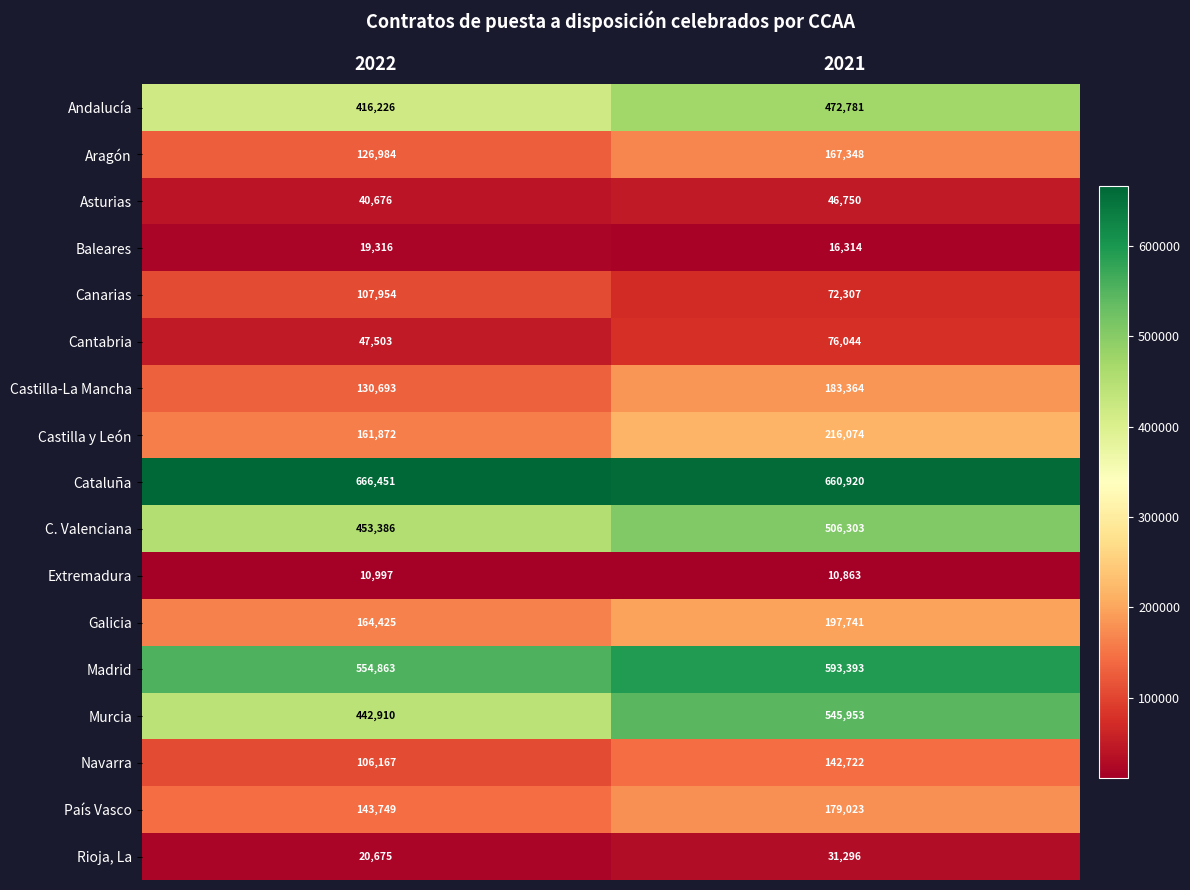

The Asturias series shows 40676 at 2022. True or false?

True